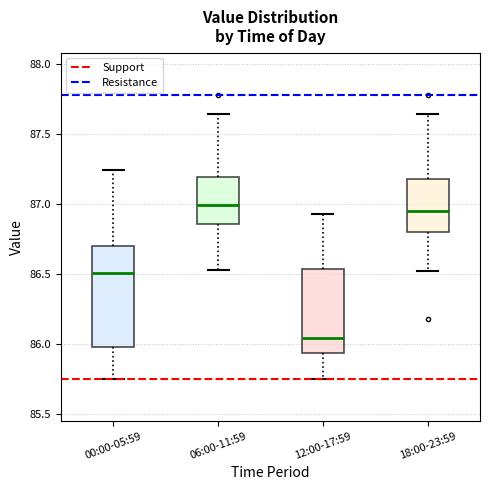

Reading left to right, read every box against the y-axis: the position of its median line, the range the box covers, and the ends of its whiskers. The values are not printed on the chart, so give them approximately, as read against the axis.

00:00-05:59: median 86.50, box 86.00 to 86.70, whiskers 85.75 to 87.25
06:00-11:59: median 87.00, box 86.85 to 87.20, whiskers 86.55 to 87.65
12:00-17:59: median 86.05, box 85.95 to 86.55, whiskers 85.75 to 86.95
18:00-23:59: median 86.95, box 86.80 to 87.20, whiskers 86.50 to 87.65